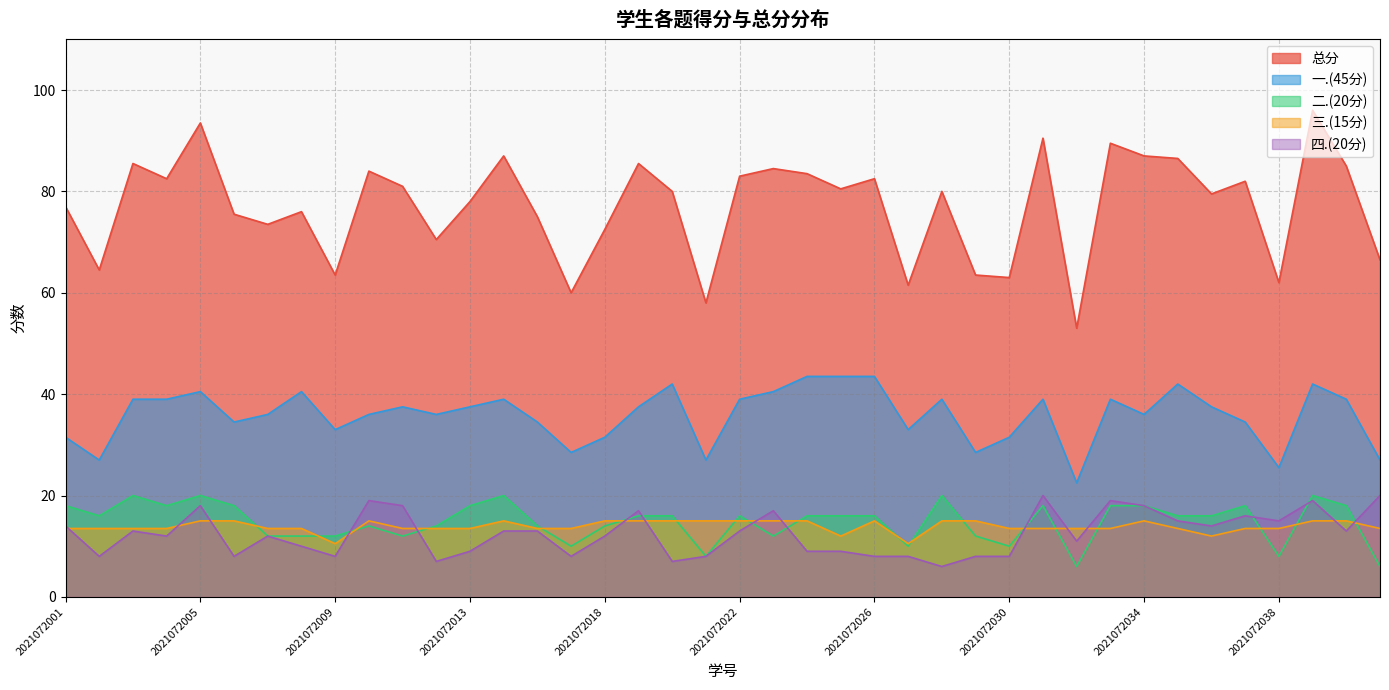

The 三.(15分) series shows 20.6 at 2021072022. True or false?

False